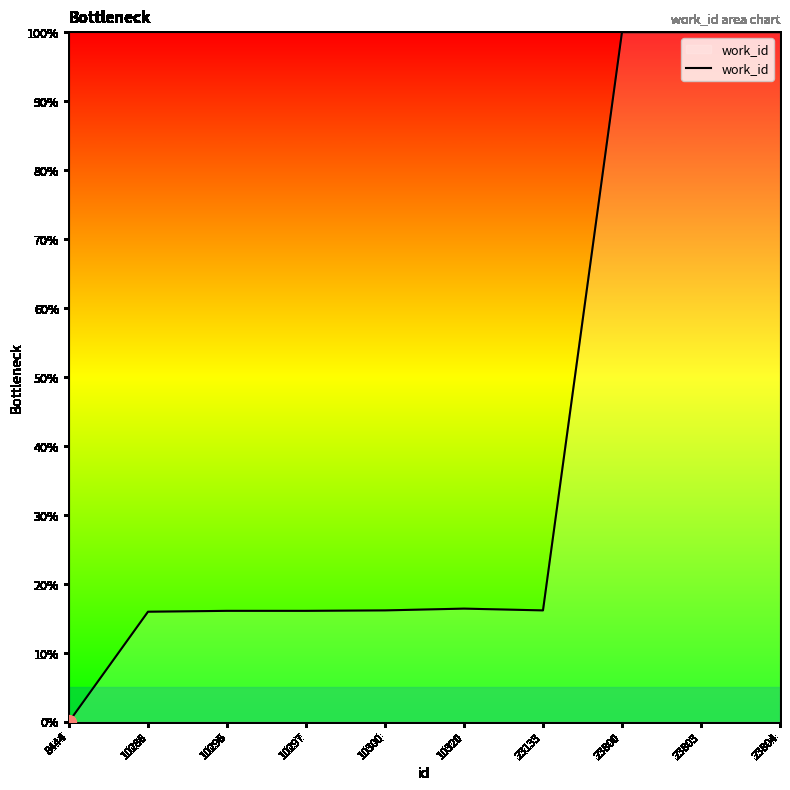

The value at 10296 is 16.1. True or false?

True